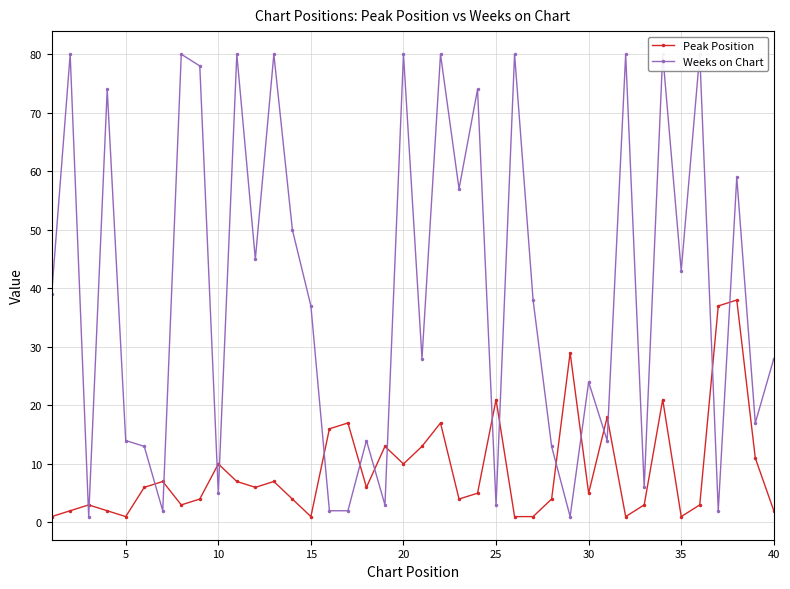

How many lines are shown in the chart?

2